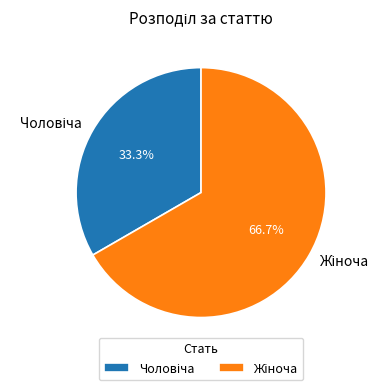

Does Жіноча account for over 50% of the chart?

Yes